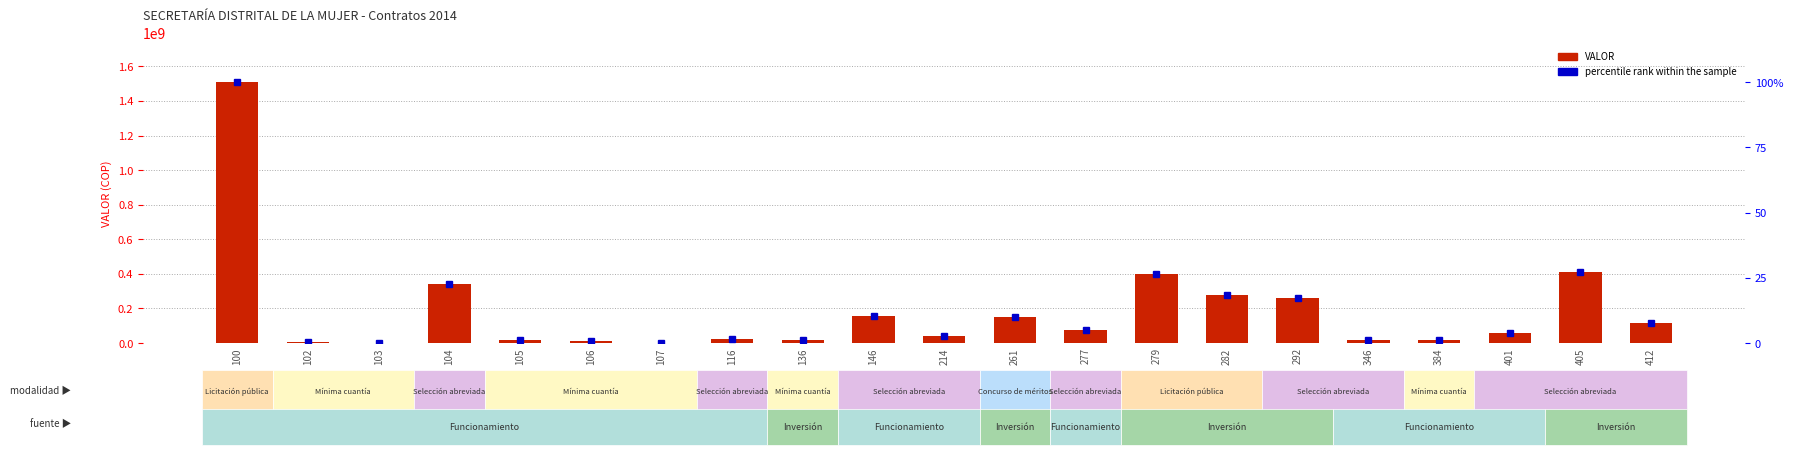

Reading left to right, extract all data points from this chart.

VALOR: 1509160000.0	6000000.0	400000.0	339013992.0	16000000.0	12399990.0	883920.0	23100000.0	16000000.0	158300700.0	37676800.0	150974993.0	75378545.0	402038271.0	279886656.0	258380000.0	18581000.0	14500000.0	60400000.0	411446841.0	113100000.0
percentile rank within the sample: 100.0	0.4	0.0	22.5	1.1	0.8	0.1	1.5	1.1	10.5	2.5	10.0	5.0	26.6	18.5	17.1	1.2	1.0	4.0	27.3	7.5